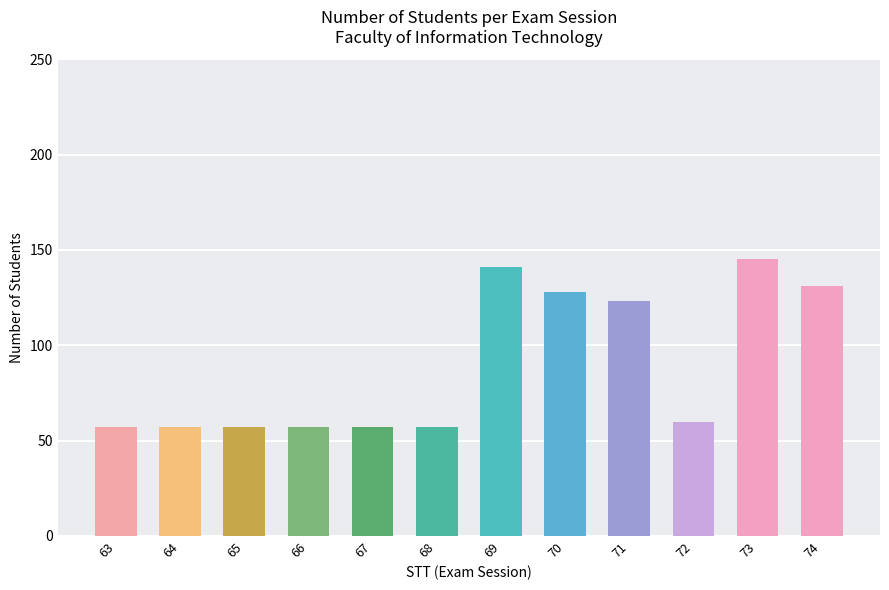

What is the value of the 7th bar from the left?

141